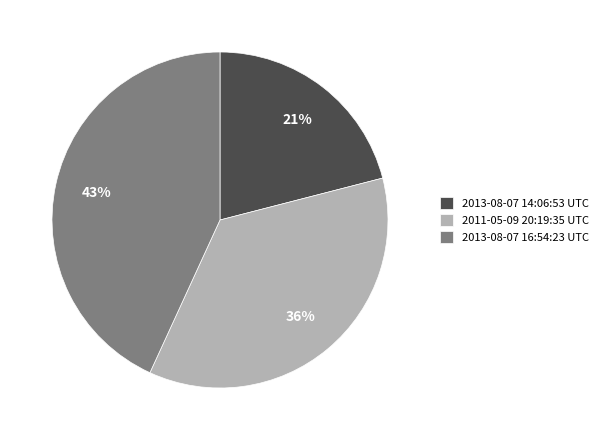

Between 2011-05-09 20:19:35 UTC and 2013-08-07 16:54:23 UTC, which is larger?

2013-08-07 16:54:23 UTC